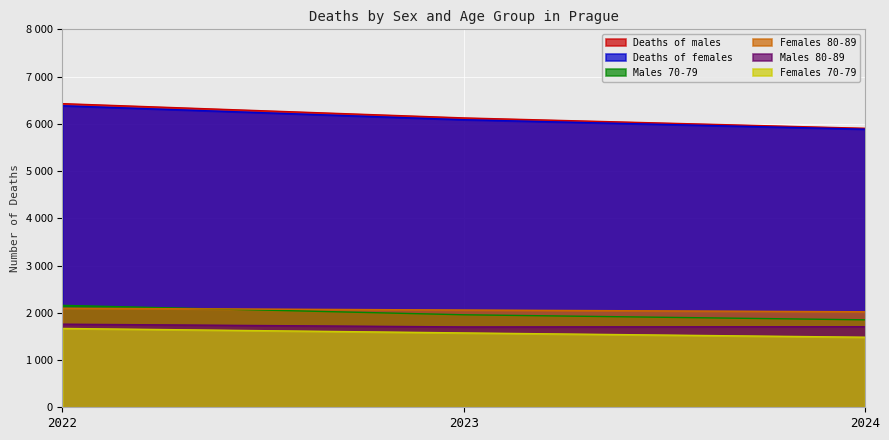

Does the chart display data point markers on the line(s)?

No